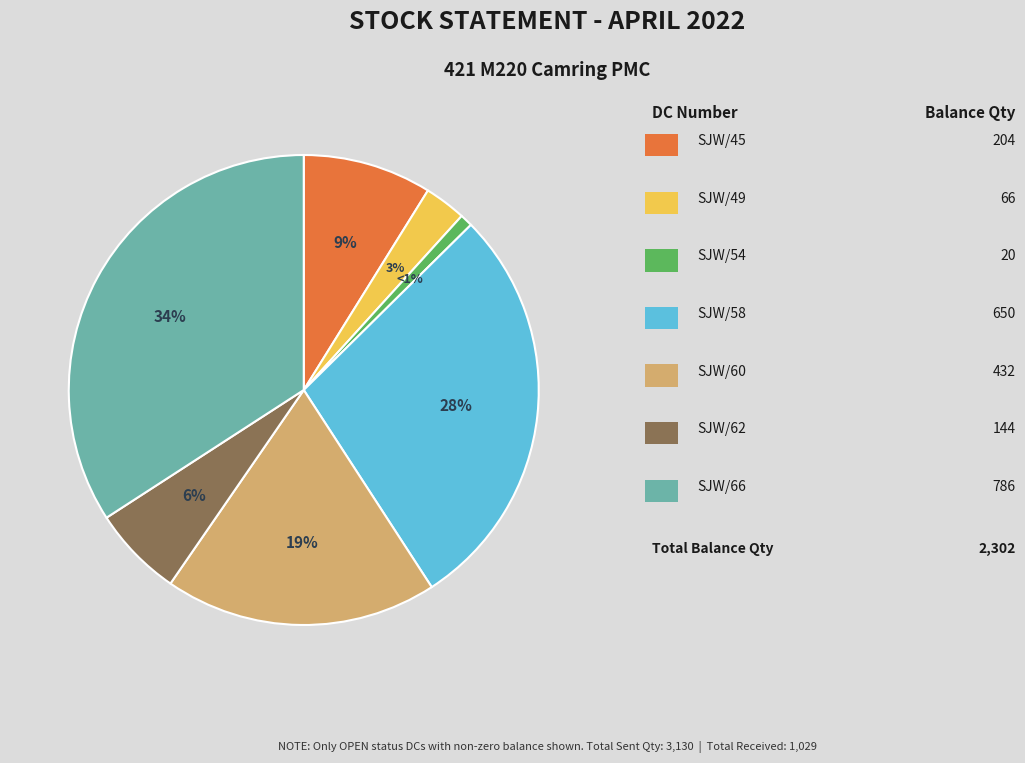

To the nearest percent, what is the difference between the largest and smallest slice percentages?

33%